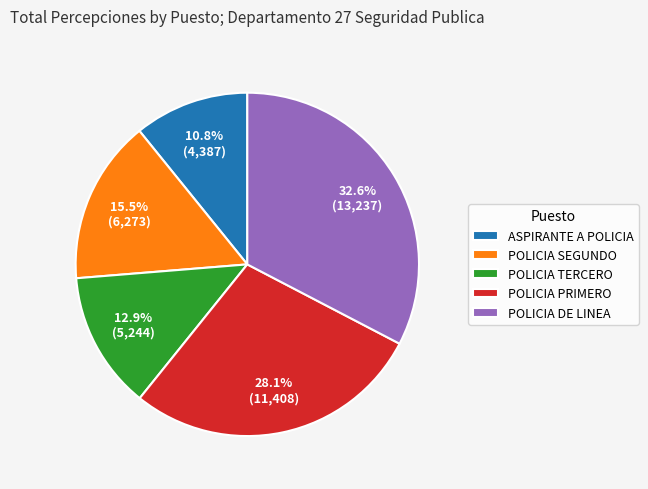

Between POLICIA PRIMERO and POLICIA TERCERO, which is larger?

POLICIA PRIMERO